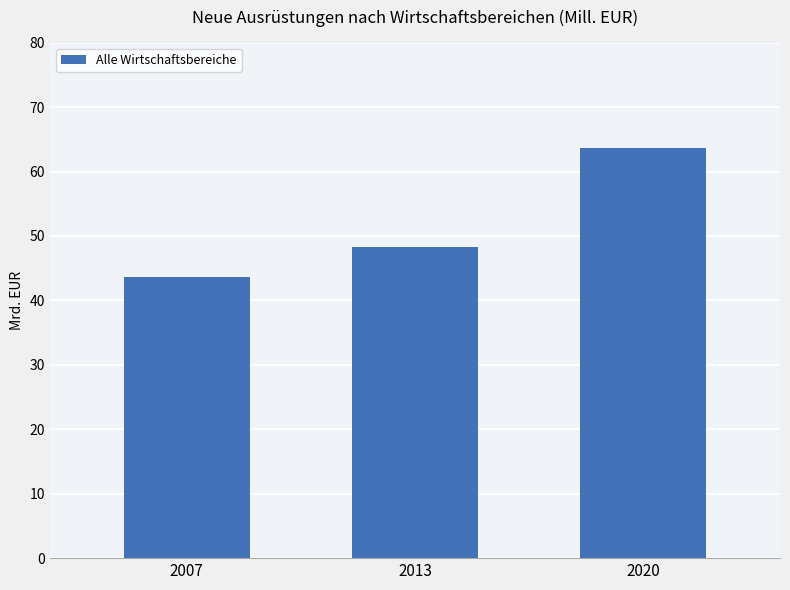

The value at 2020 is 63650.4. True or false?

True